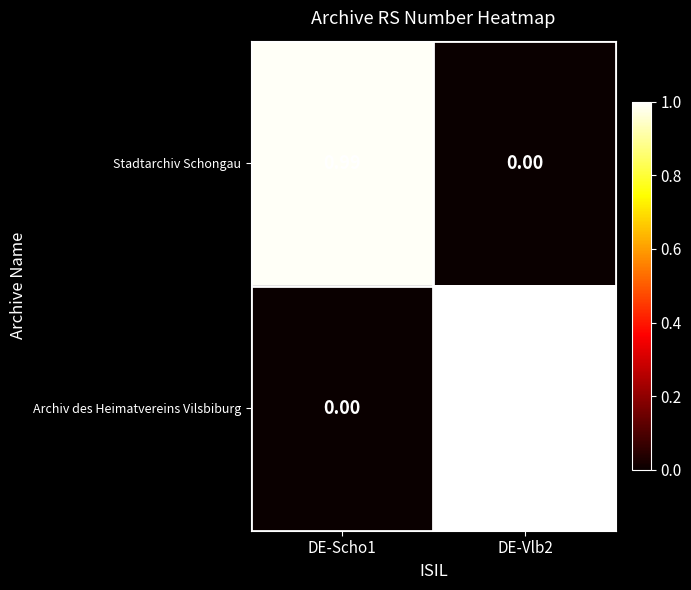

Which series has the largest range (max minus min)?

Archiv des Heimatvereins Vilsbiburg